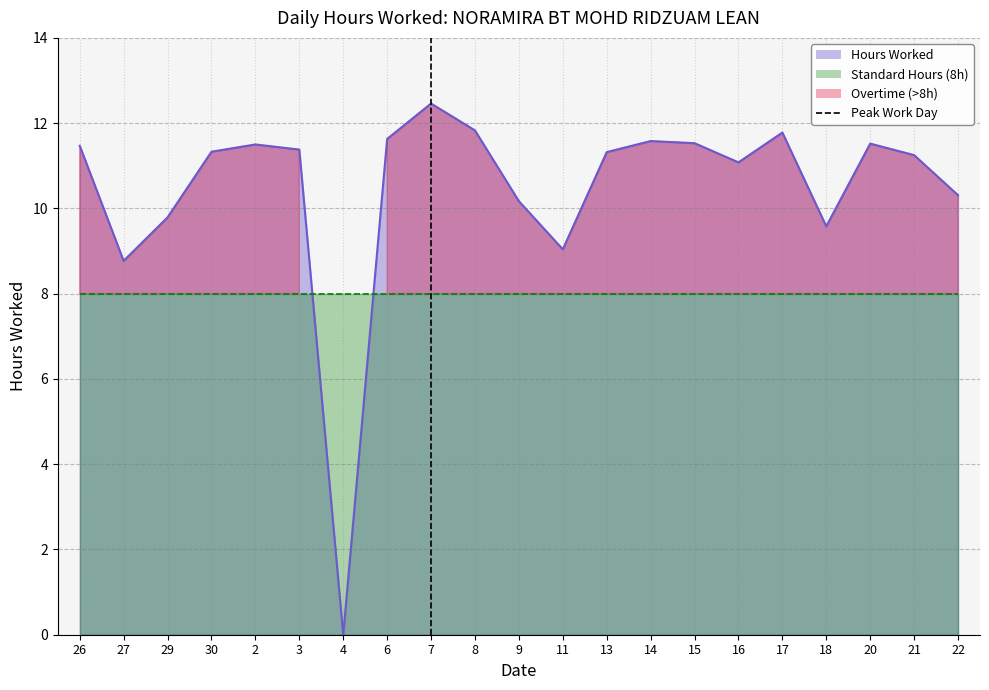

The chart shows a value of 2 at 27. True or false?

False